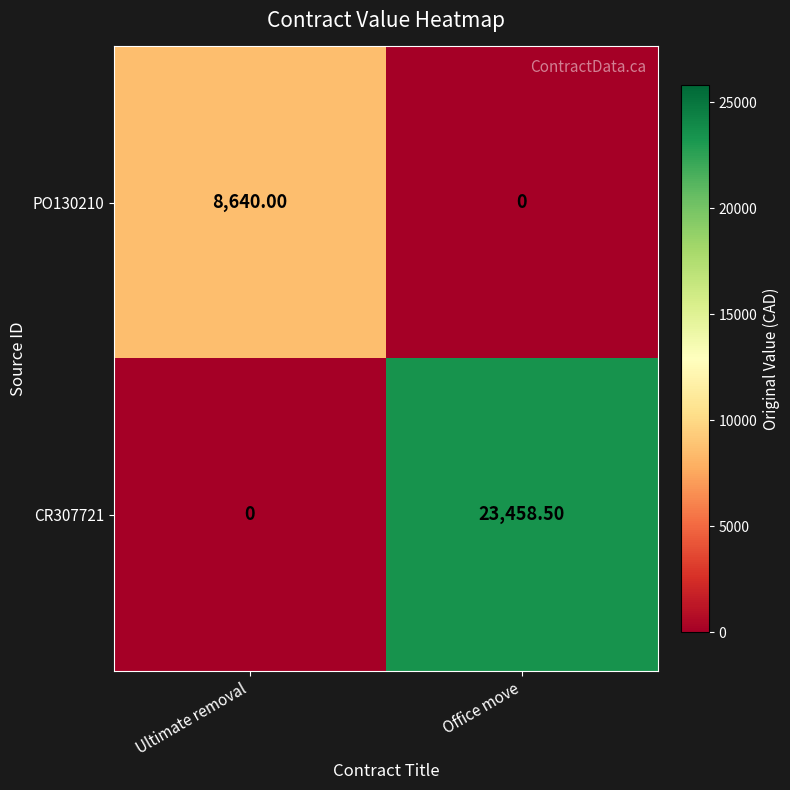

At which category is the sum across all series the highest?

Office move